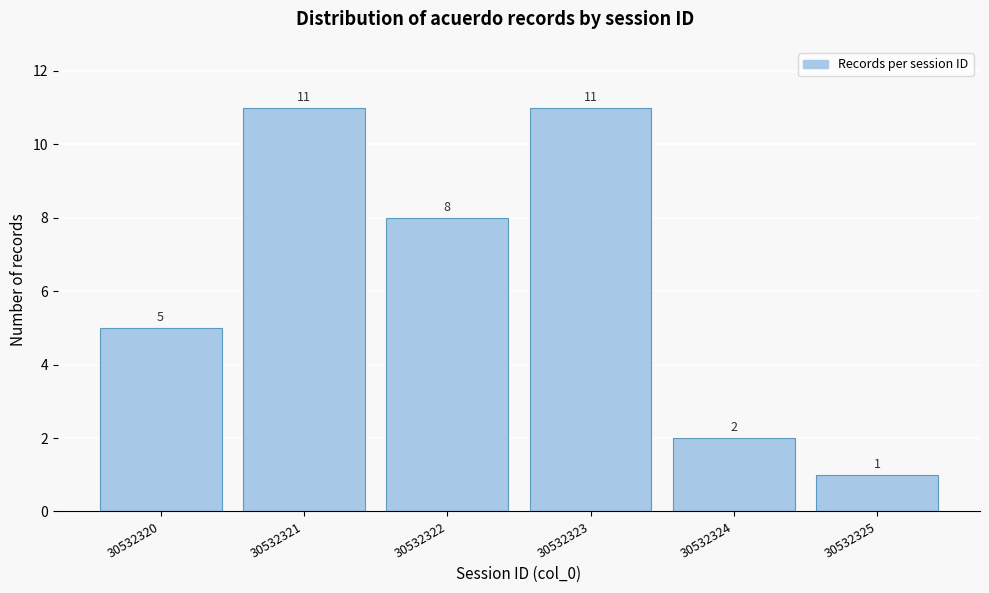

Reading right to left, list all the values displayed in this chart.

1	2	11	8	11	5